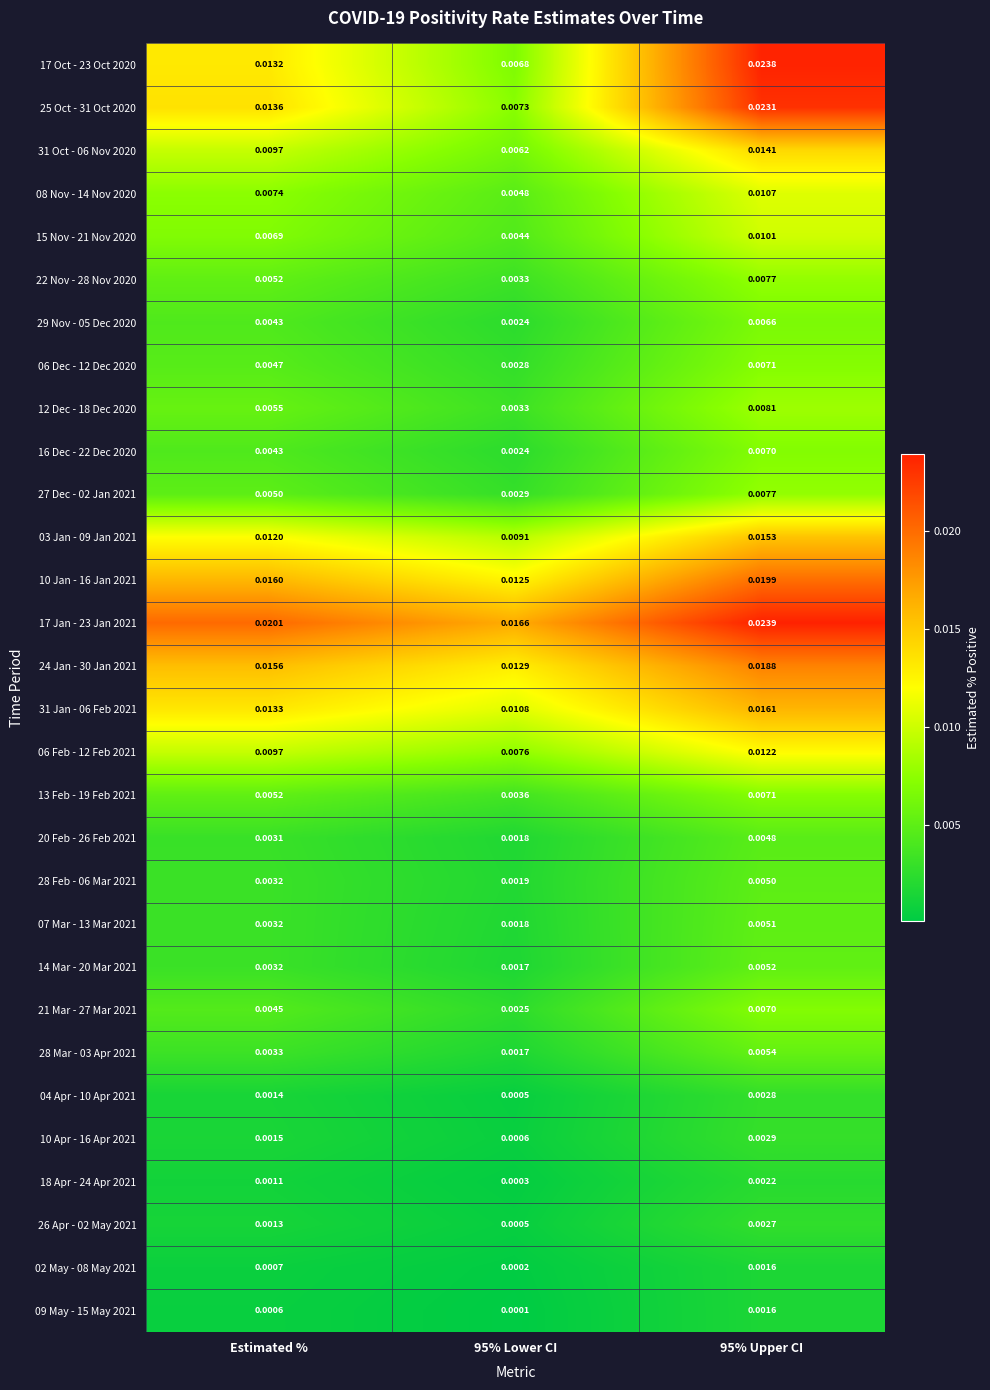

Which series has the largest range (max minus min)?

17 Oct - 23 Oct 2020